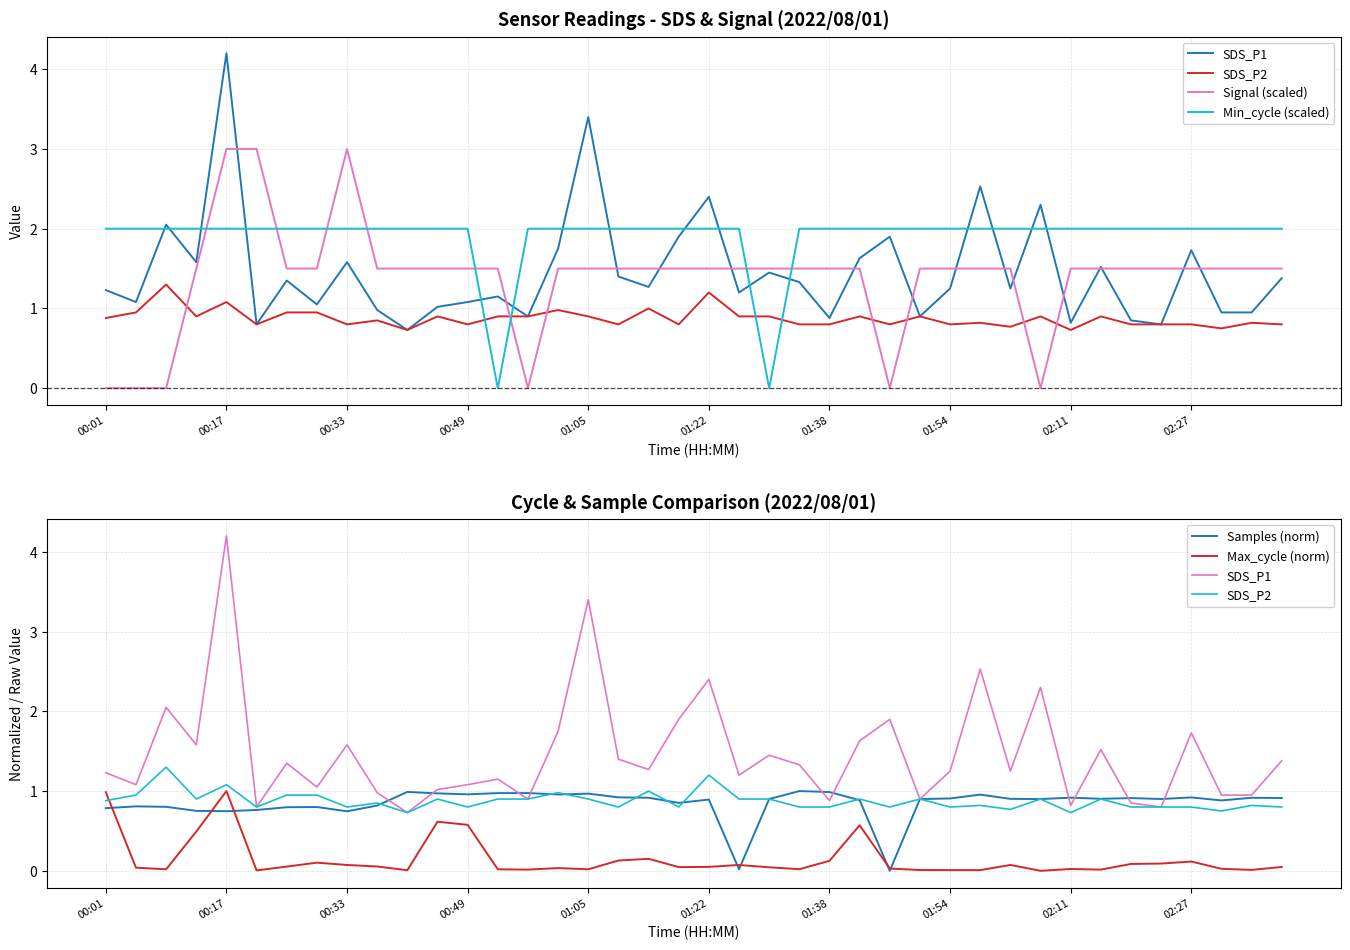

Is this an area chart (filled region under the line)?

No